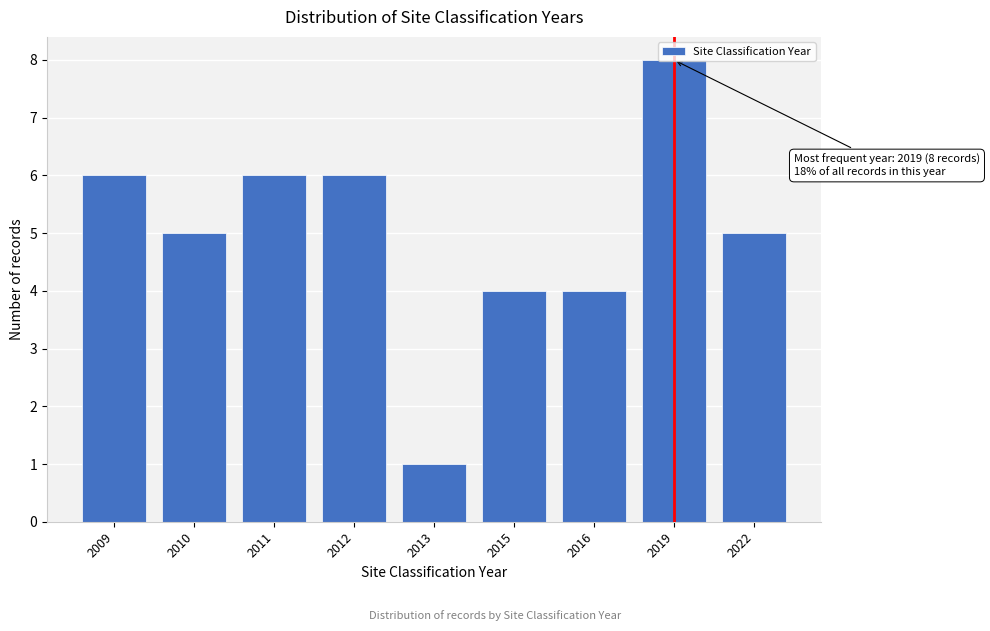

What is the value of the 2nd bar from the left?

5